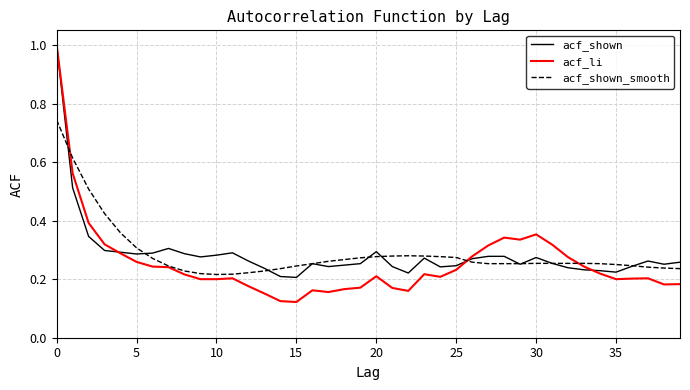

What is the greatest value displayed?

1.0